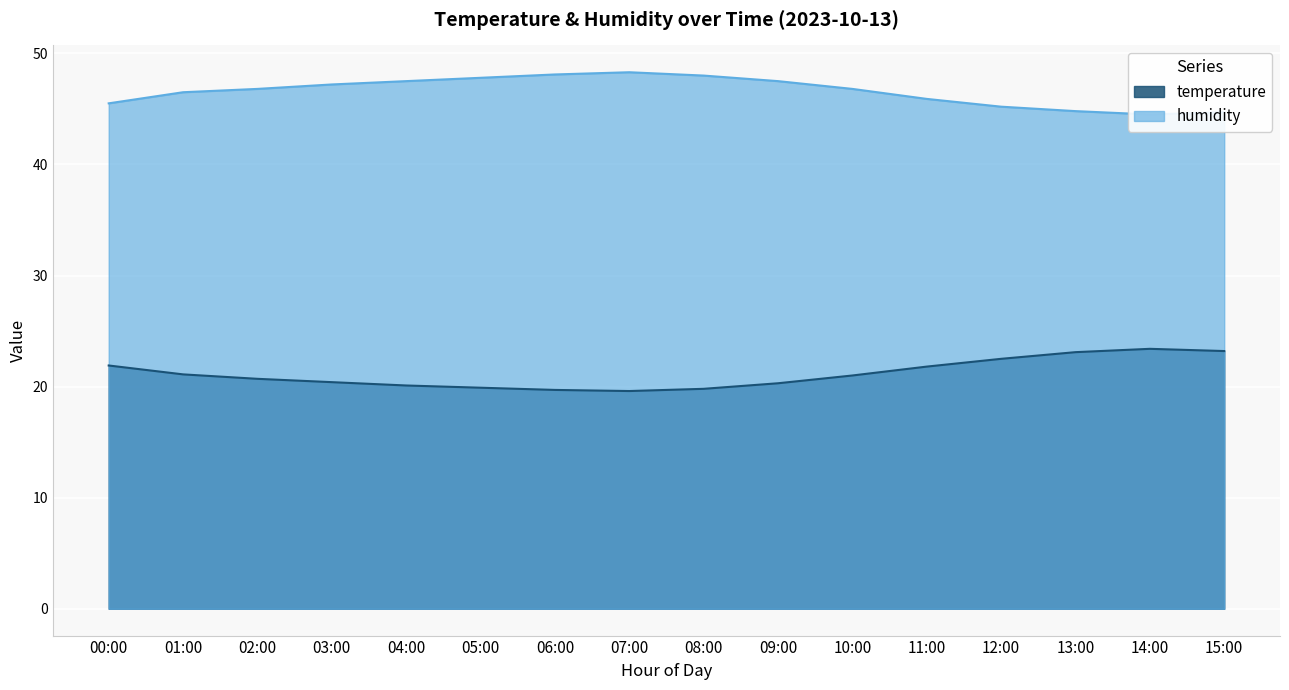

Which category has the highest value across all series?

07:00